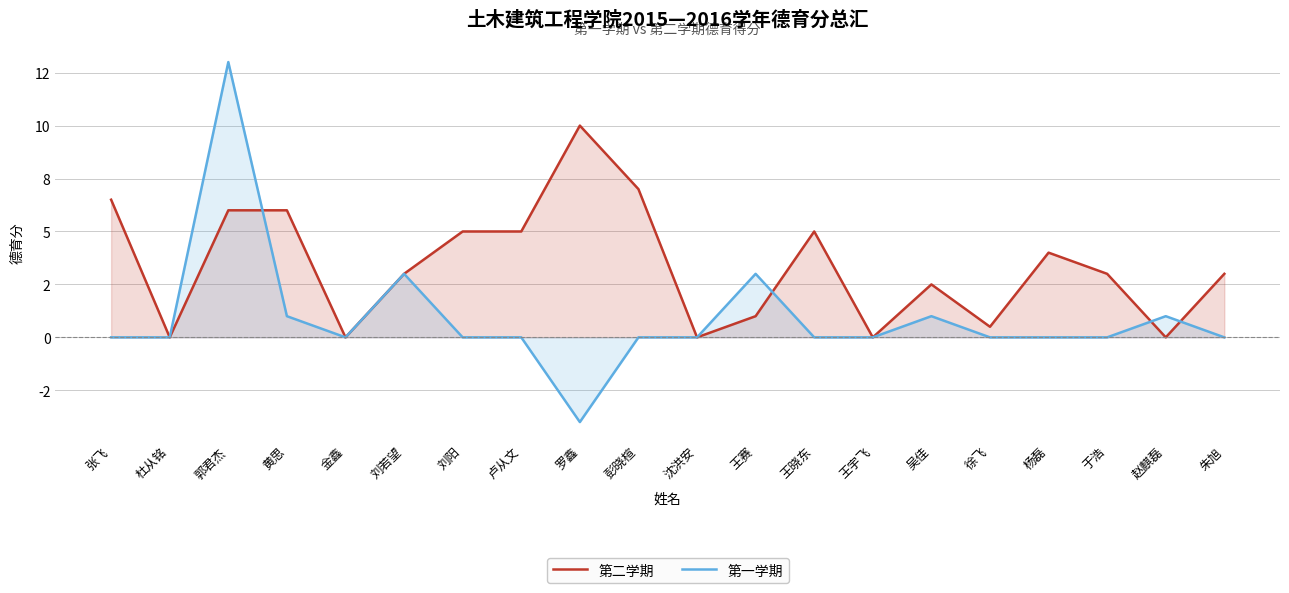

Reading left to right, list all the values displayed in this chart.

第二学期: 张飞=6.5	杜从铭=0.0	郭君杰=6.0	黄思=6.0	金鑫=0.0	刘若望=3.0	刘阳=5.0	卢从文=5.0	罗鑫=10.0	彭晓楦=7.0	沈洪安=0.0	王赛=1.0	王晓东=5.0	王宇飞=0.0	吴佳=2.5	徐飞=0.5	杨磊=4.0	于浩=3.0	赵麒磊=0.0	朱旭=3.0
第一学期: 张飞=0.0	杜从铭=0.0	郭君杰=13.0	黄思=1.0	金鑫=0.0	刘若望=3.0	刘阳=0.0	卢从文=0.0	罗鑫=-4.0	彭晓楦=0.0	沈洪安=0.0	王赛=3.0	王晓东=0.0	王宇飞=0.0	吴佳=1.0	徐飞=0.0	杨磊=0.0	于浩=0.0	赵麒磊=1.0	朱旭=0.0